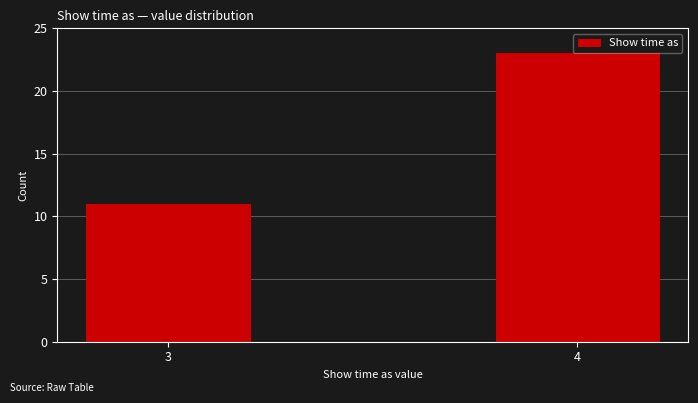

Reading left to right, what are all the values shown in this chart?

3=11	4=23